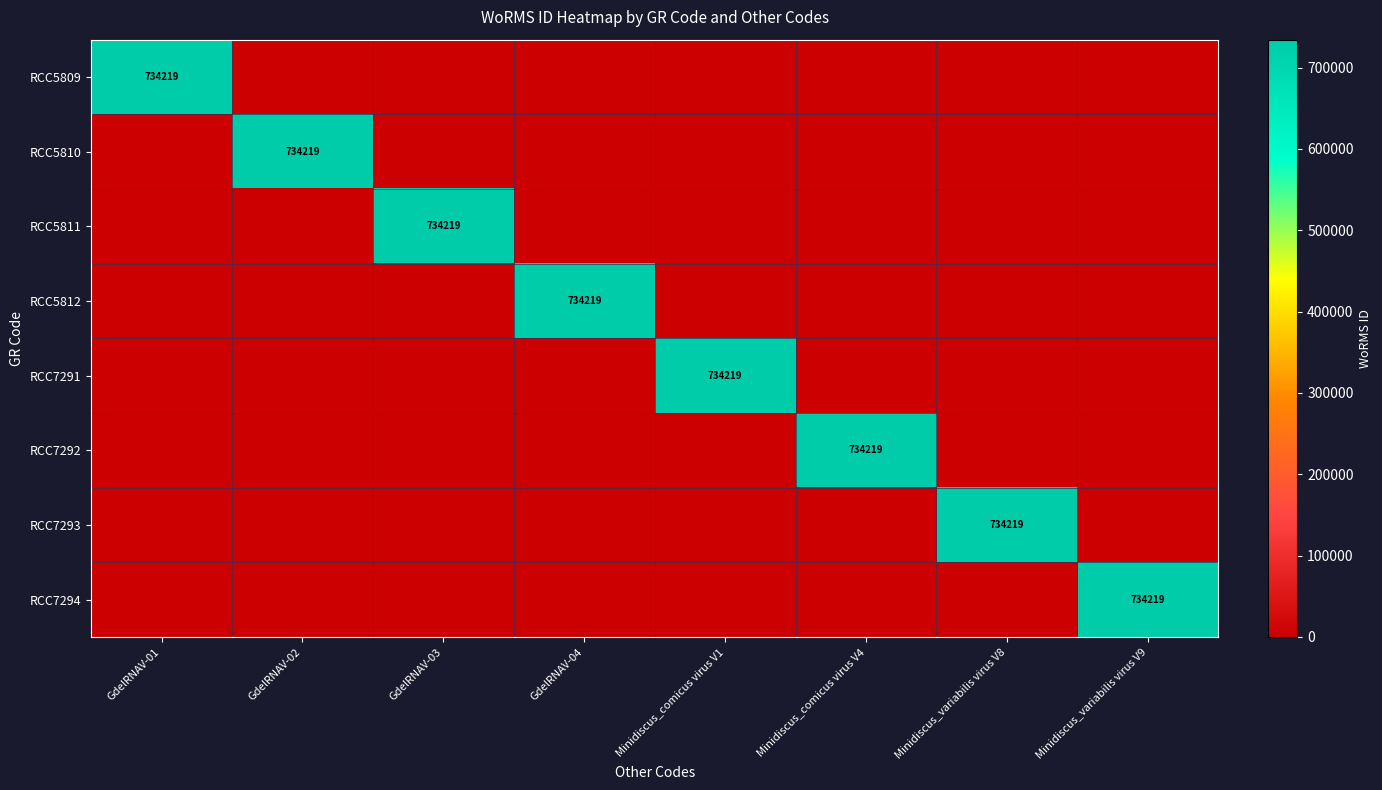

Which has a higher value, Minidiscus_comicus virus V4 or GdelRNAV-02?

Minidiscus_comicus virus V4